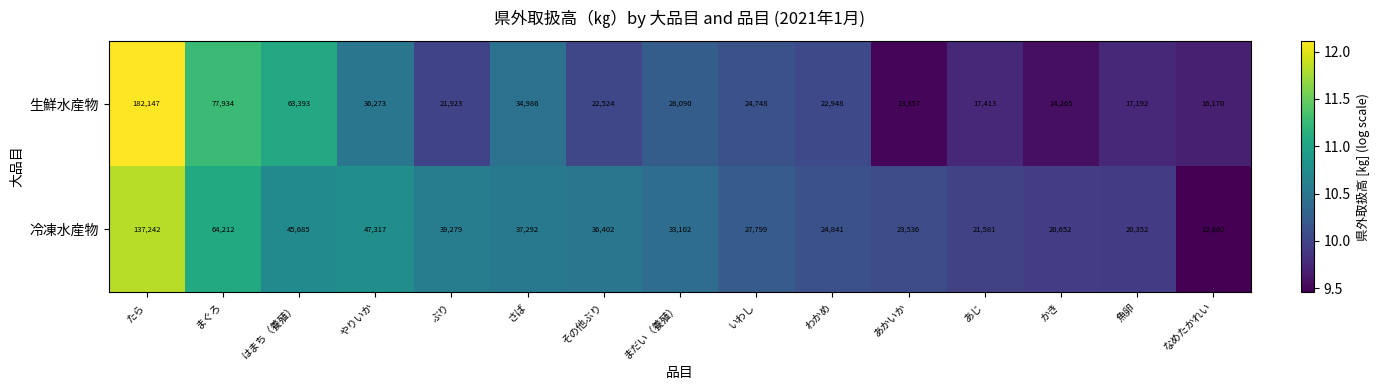

What is the difference between the highest and lowest values at かき?

6387